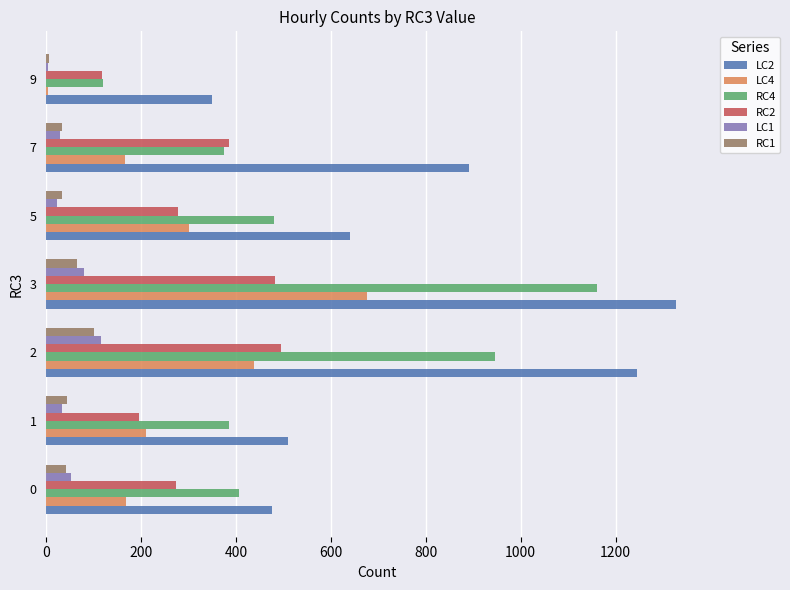

Which series changed the most between 2 and 7?

RC4